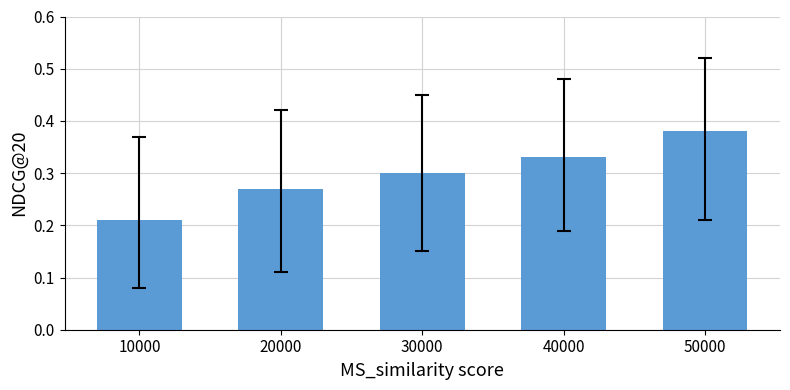

Rank the categories by value from lowest to highest.

10000, 20000, 30000, 40000, 50000